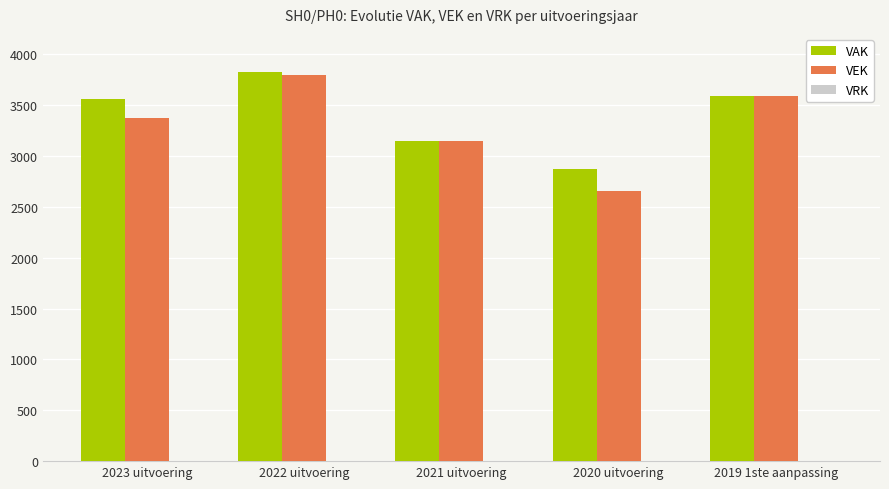

What is the approximate value of VEK at 2022 uitvoering?

3799